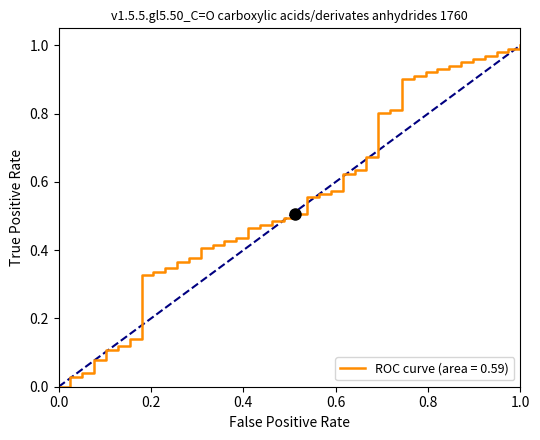

Does the chart have visible grid lines?

No